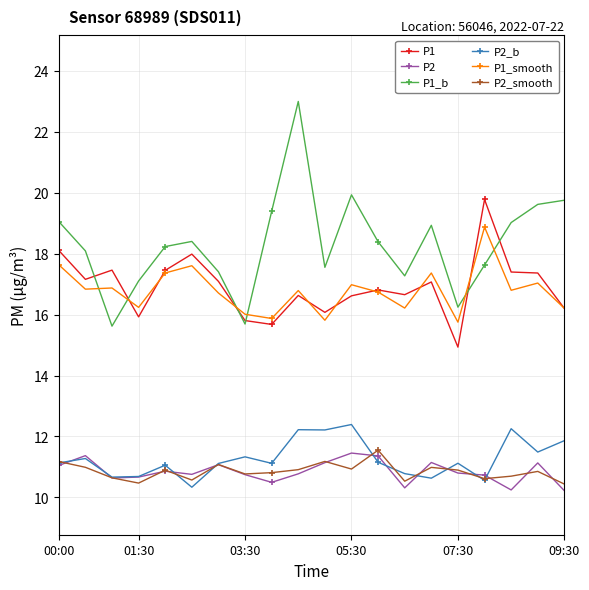

What are all the series names shown in the legend?

P1, P2, P1_b, P2_b, P1_smooth, P2_smooth